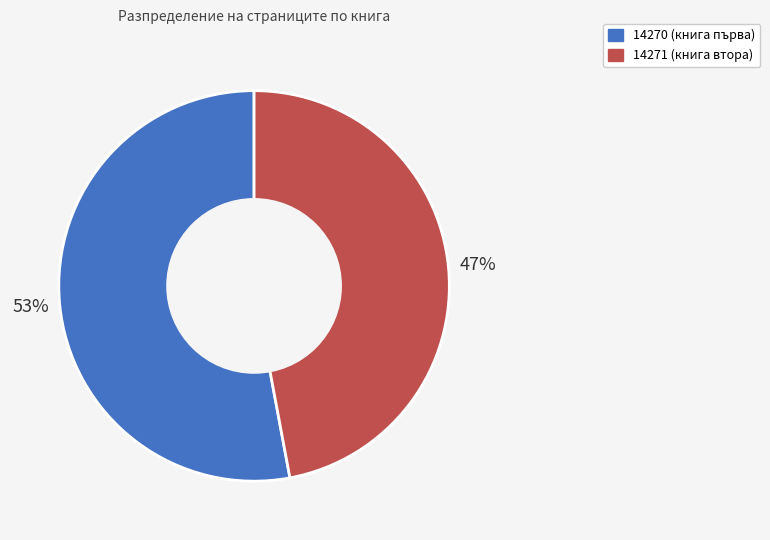

Which has a higher value, 14270 (книга първа) or 14271 (книга втора)?

14270 (книга първа)